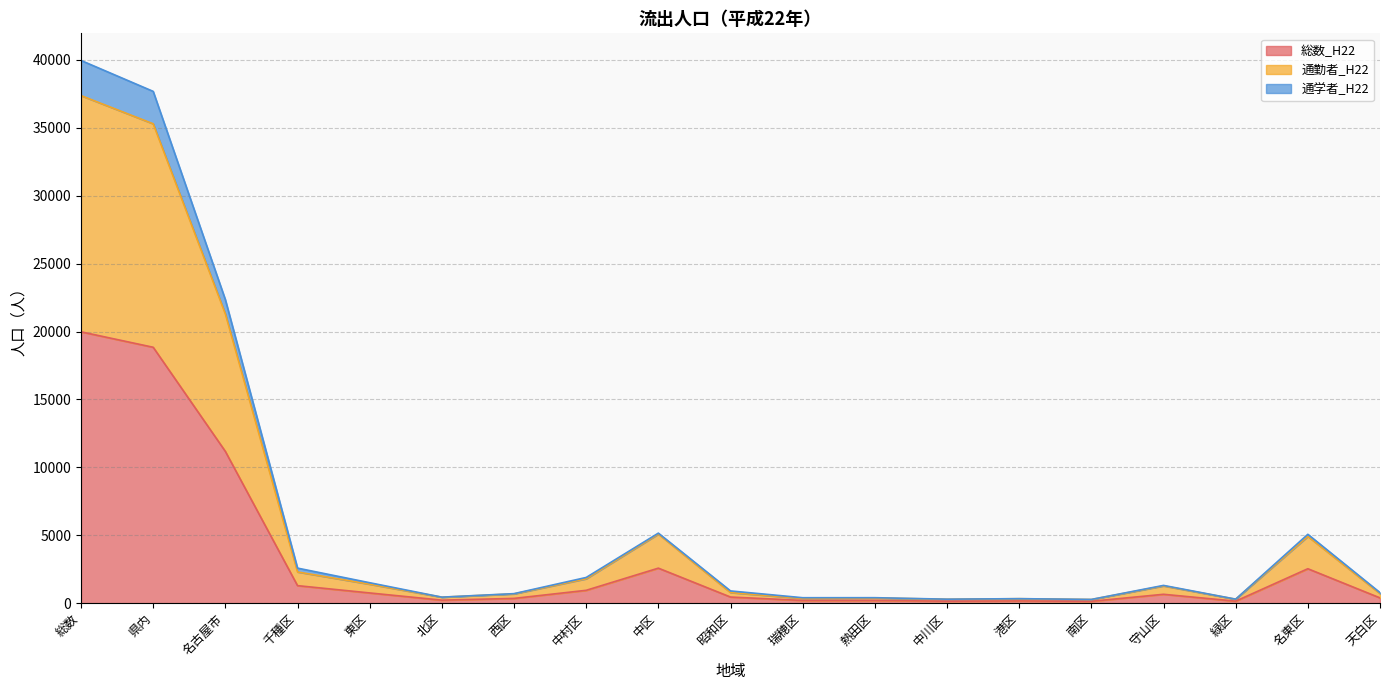

What are all the series names shown in the legend?

総数_H22, 通勤者_H22, 通学者_H22